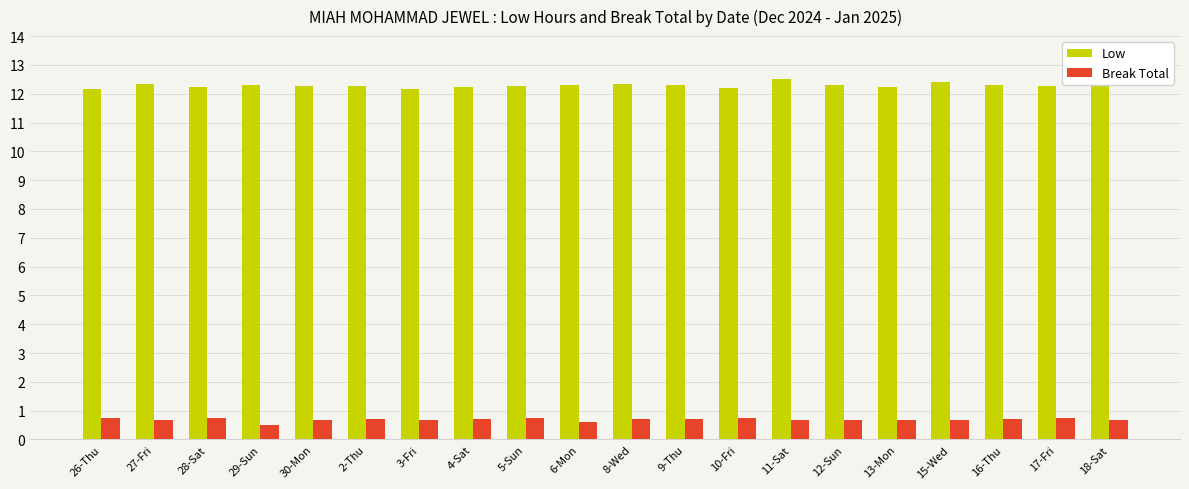

Is the value of Break Total at 15-Wed greater than the value of Low at 8-Wed?

No